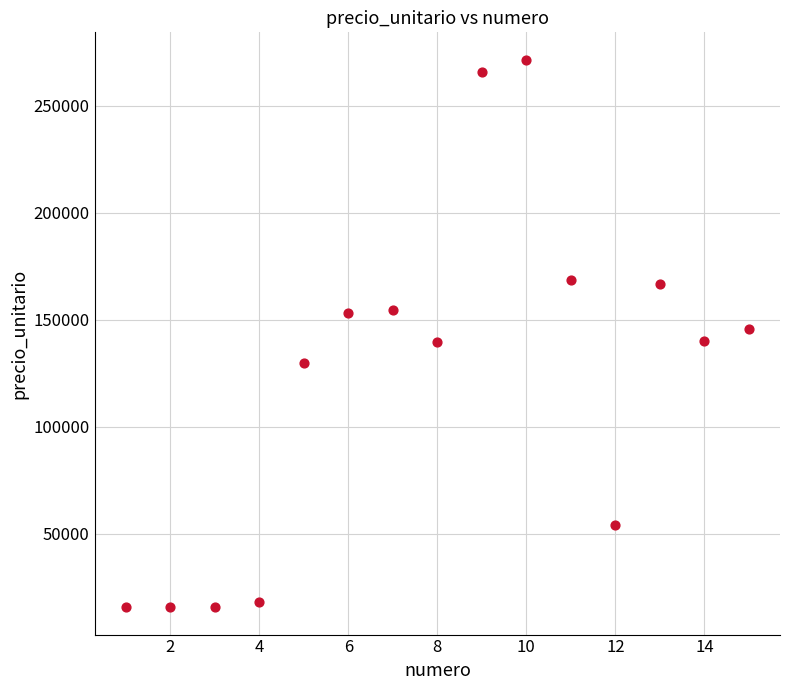

What is the range of Y values (max minus min)?

255705